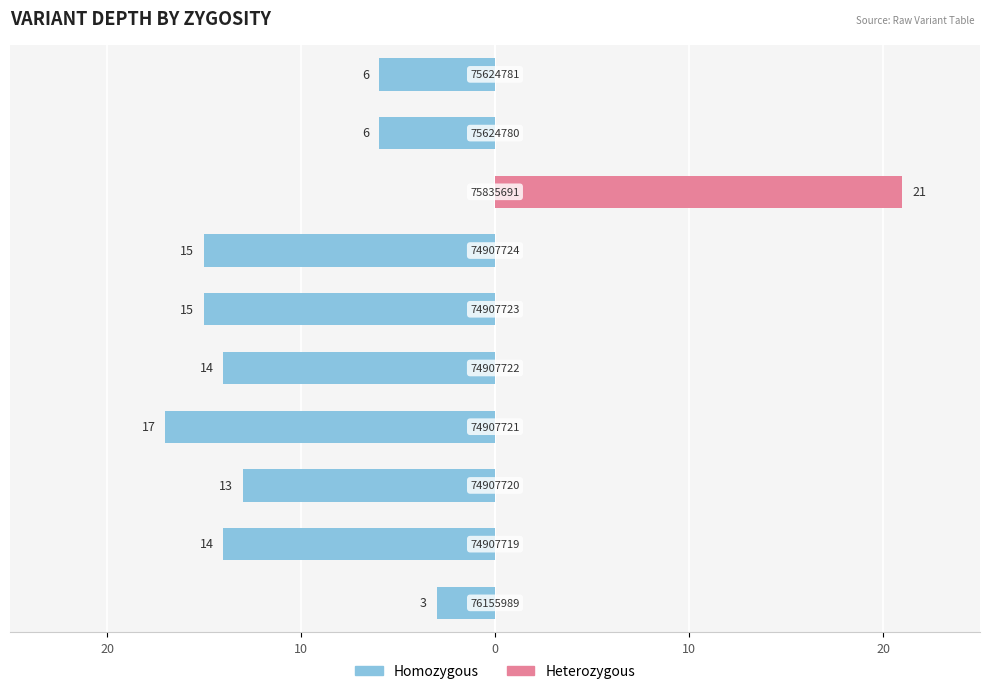

How many distinct data groups are displayed?

2